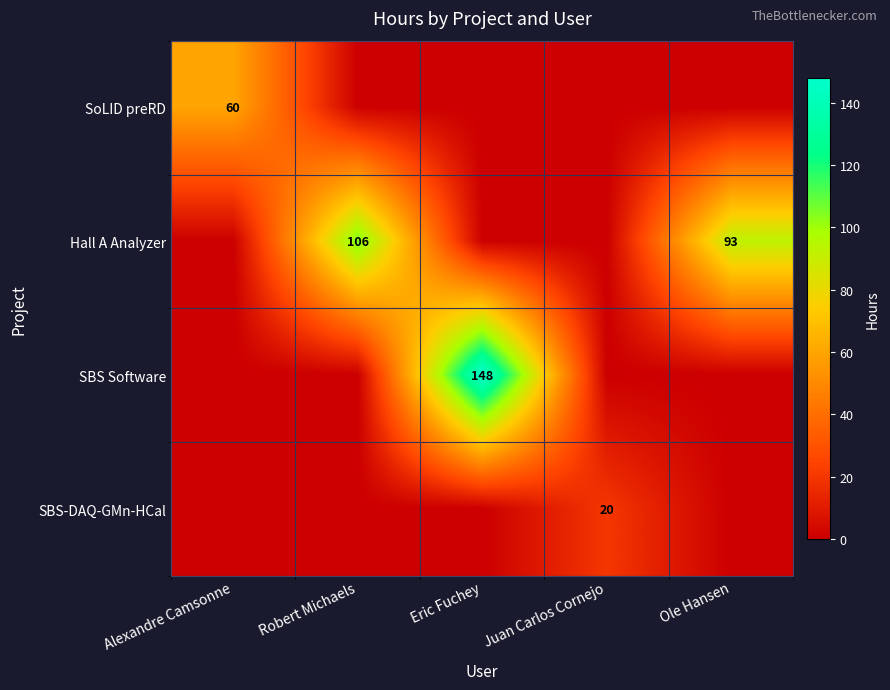

The value of SoLID preRD at Alexandre Camsonne is 29. True or false?

False